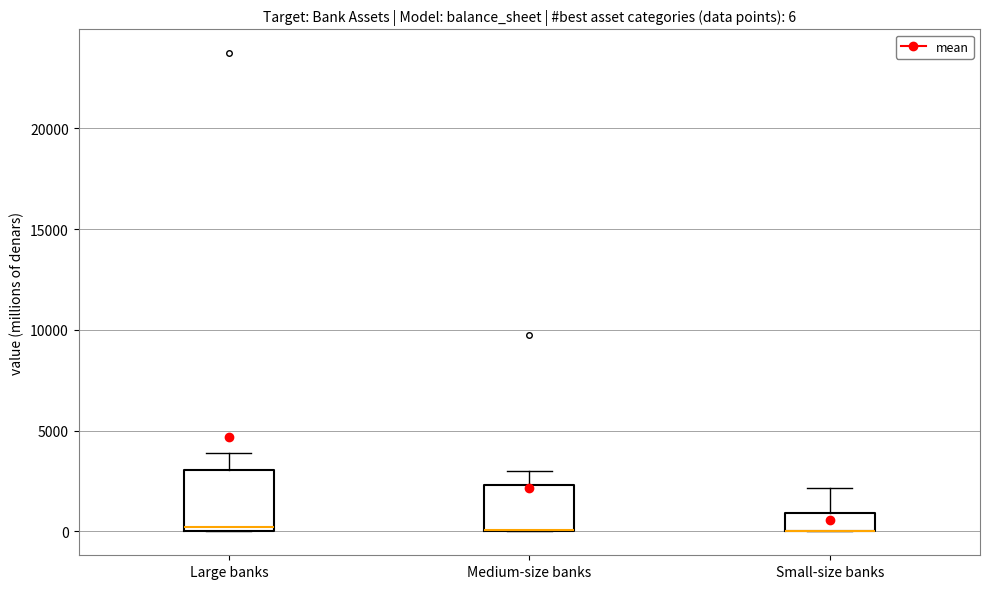

Which box is the tallest, from its lower edge to its upper edge?

Large banks